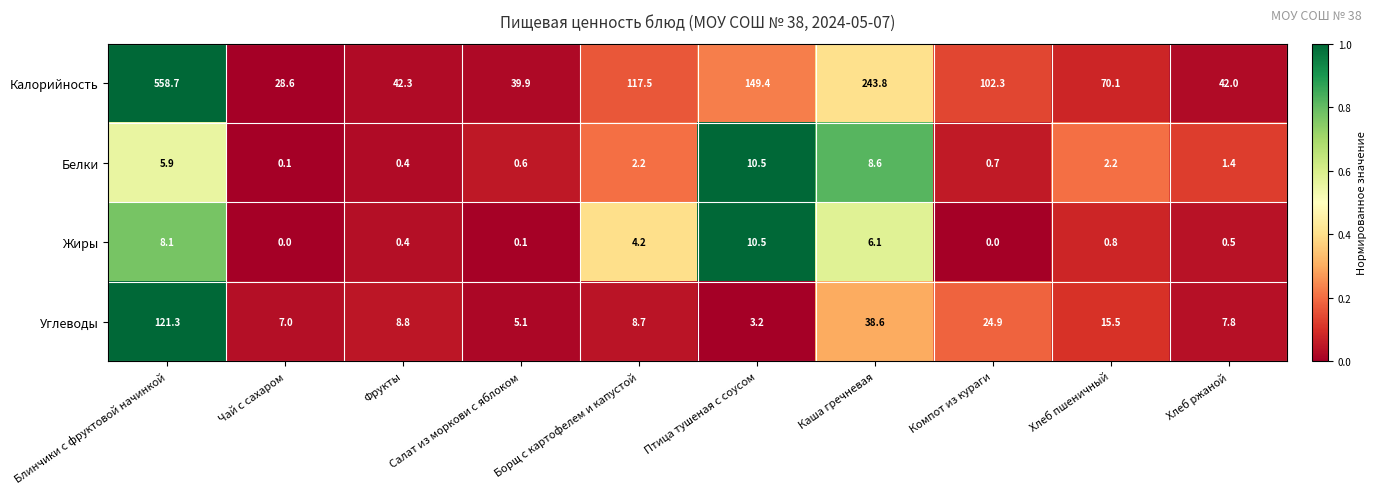

At which category is the sum across all series the highest?

Блинчики с фруктовой начинкой